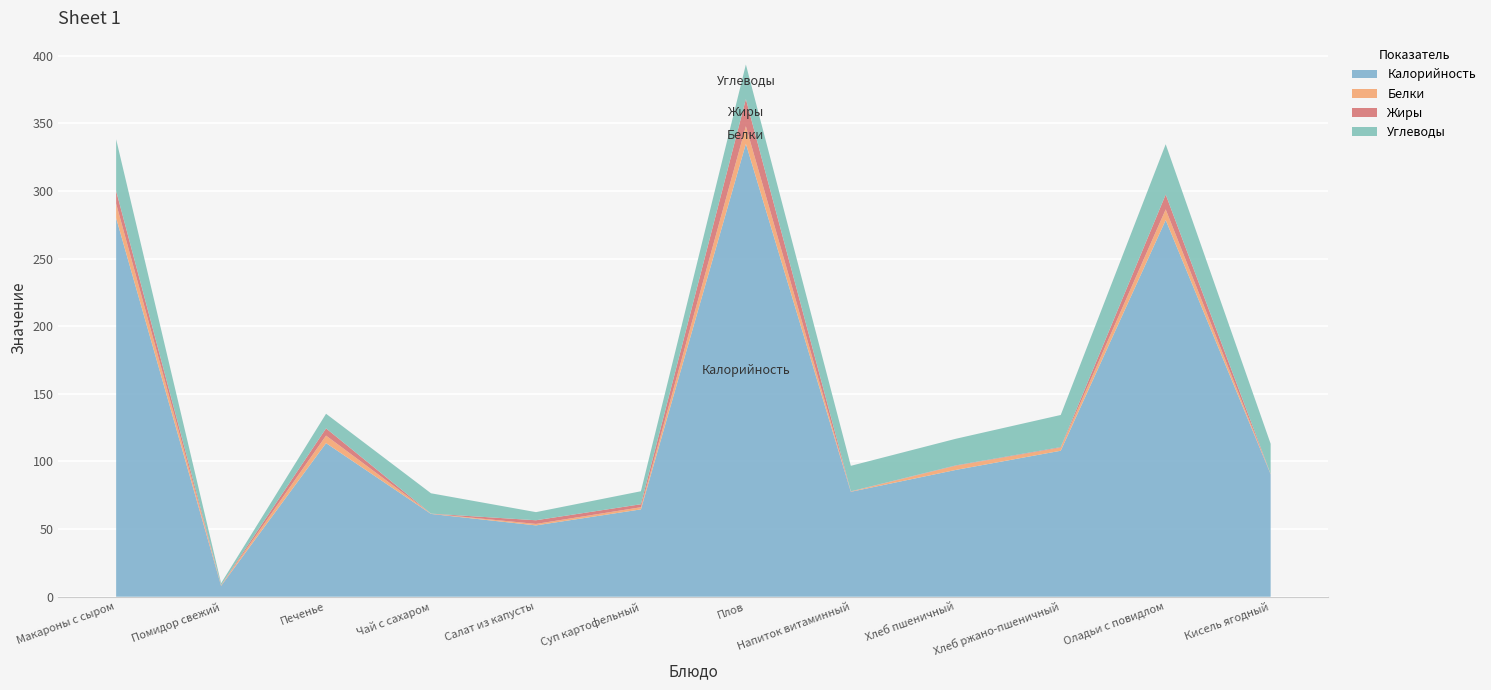

Reading right to left, what are all the values shown in this chart?

Калорийность: 90.5	278.5	108.0	93.8	77.6	334.9	64.6	52.8	61.2	113.6	8.1	280.0
Белки: 0.1	7.9	2.2	3.0	0.2	13.0	1.6	1.1	0.2	5.6	0.4	10.7
Жиры: 0.1	11.0	0.4	0.3	0.2	20.1	2.2	2.7	0.0	5.3	0.1	9.4
Углеводы: 22.4	37.2	23.8	19.7	18.8	25.6	9.6	6.0	15.0	10.8	1.4	38.2